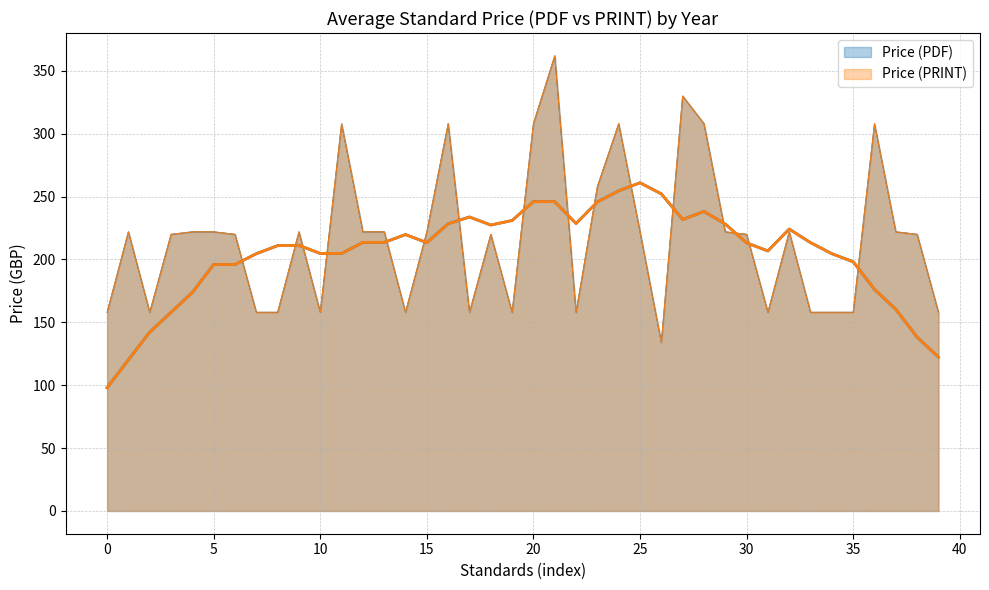

True or false: Price (PRINT) and Price (PDF) intersect in this chart.

False